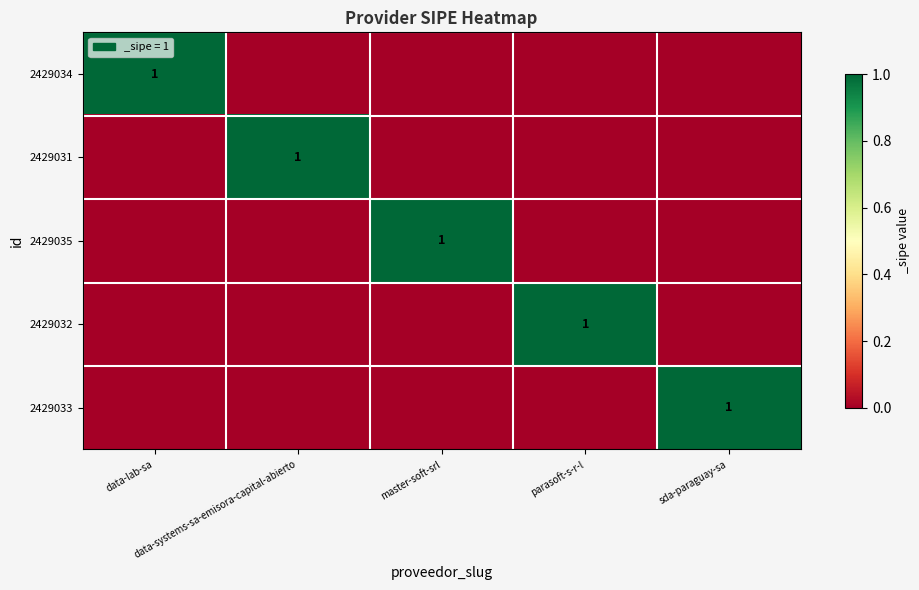

The value of 2429035 at master-soft-srl is 0. True or false?

False